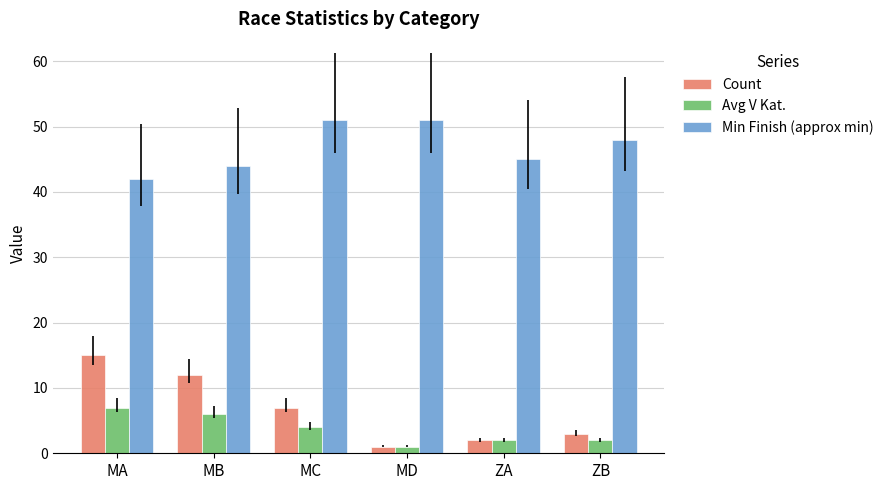

What is the value of the Min Finish (approx min) bar at the 6th from the left?

48